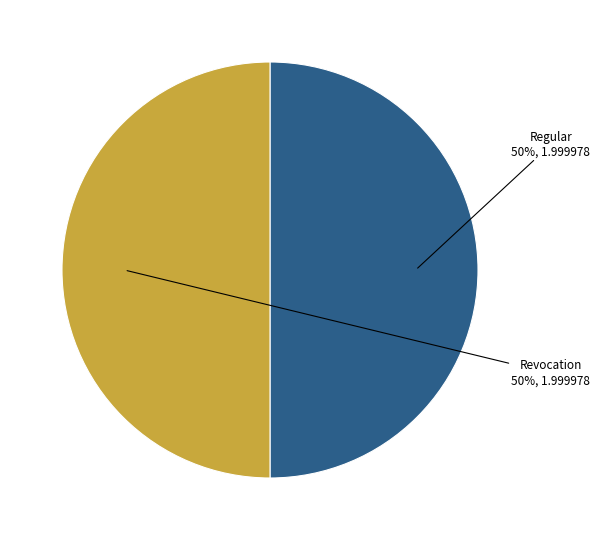

What is the ratio of the value at Revocation to the value at Regular?

1.0